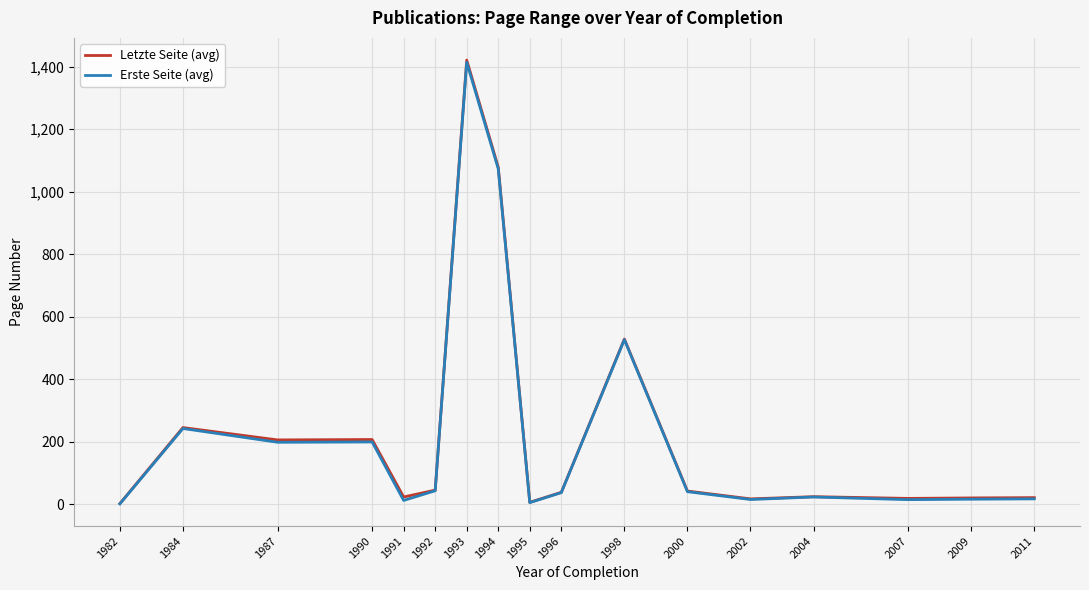

Reading left to right, list all the values displayed in this chart.

Letzte Seite (avg): 1982=3.0	1984=246.0	1987=206.5	1990=207.8	1991=24.0	1992=46.0	1993=1421.0	1994=1078.6	1995=7.0	1996=39.0	1998=529.0	2000=43.0	2002=18.0	2004=25.0	2007=19.5	2009=21.0	2011=22.0
Erste Seite (avg): 1982=2.0	1984=243.0	1987=199.0	1990=200.0	1991=13.0	1992=44.0	1993=1414.0	1994=1073.1	1995=6.0	1996=38.0	1998=527.0	2000=41.0	2002=16.0	2004=24.0	2007=15.5	2009=17.0	2011=18.0